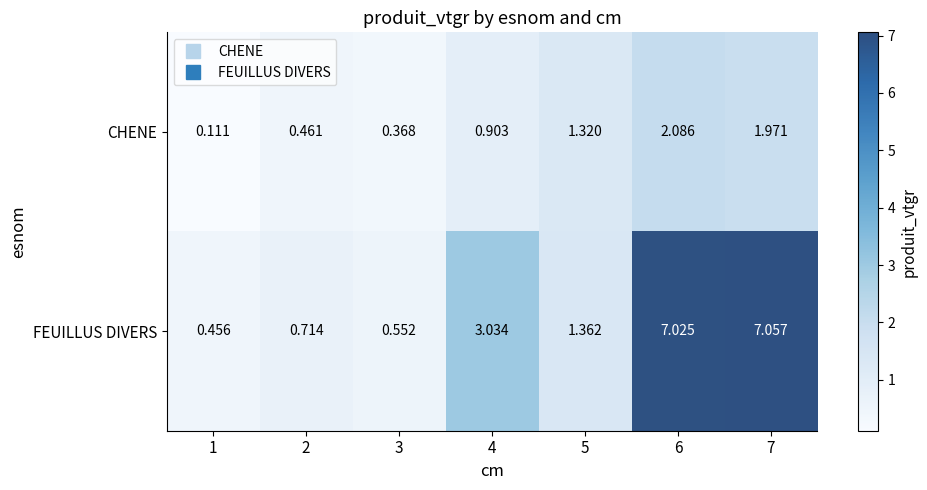

Between 3 and 4, which series saw the biggest shift?

FEUILLUS DIVERS